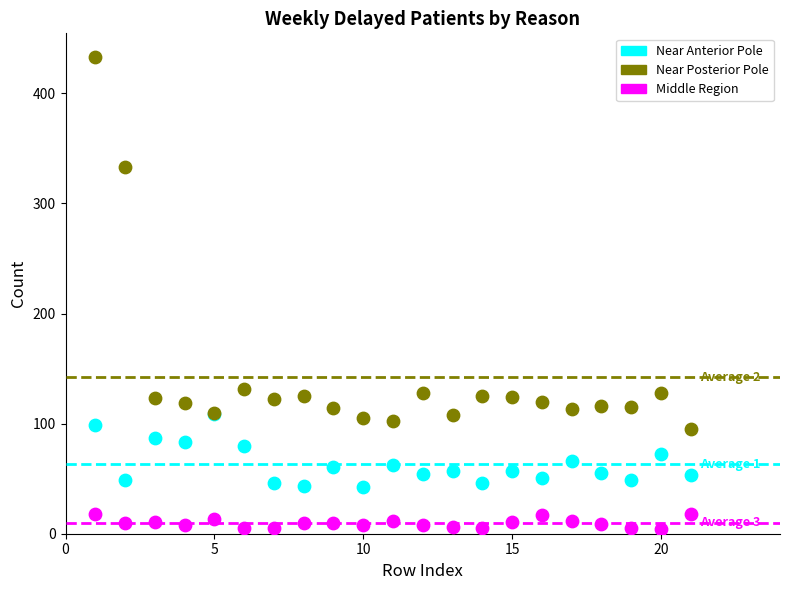

Which series has the widest spread of Y values?

Near Posterior Pole